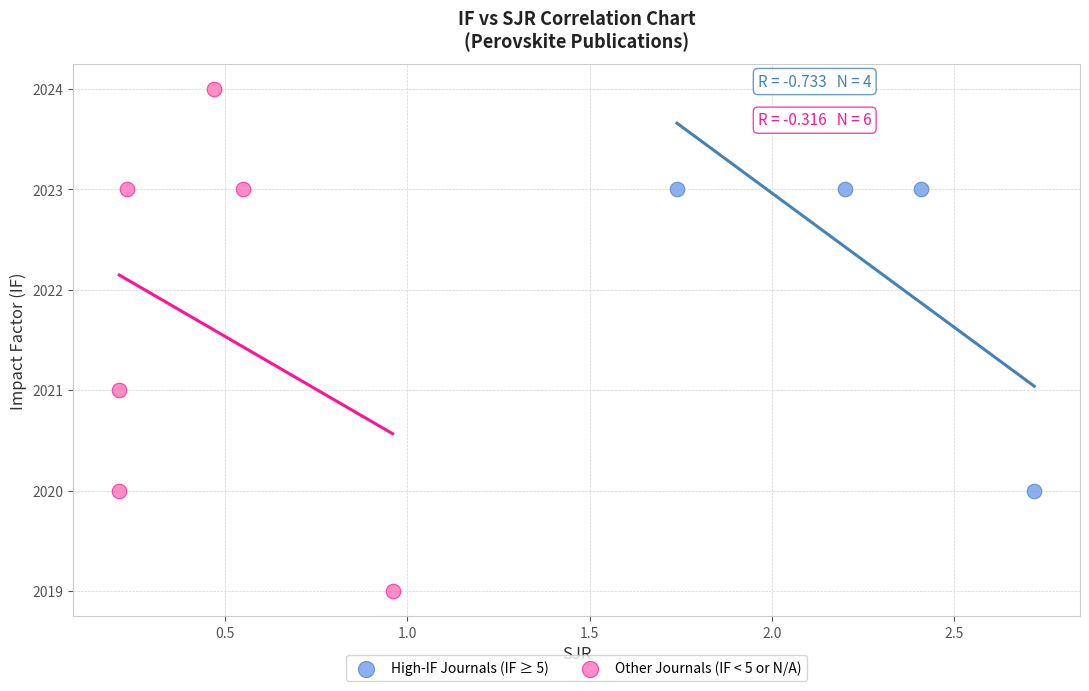

Which series has the widest spread of Y values?

Other Journals (IF < 5 or N/A)